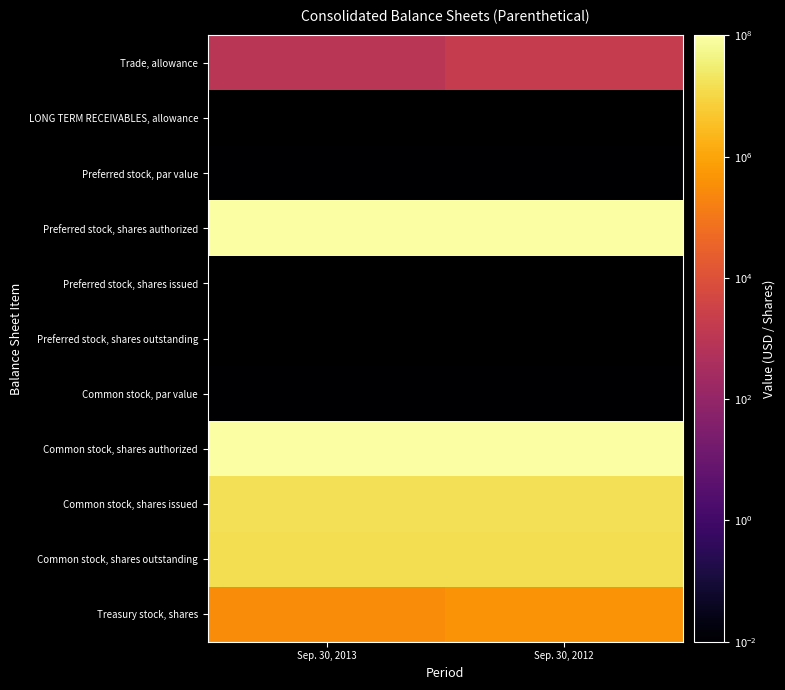

True or false: Common stock, shares outstanding has a value of 14977400.0 at Sep. 30, 2012.

True